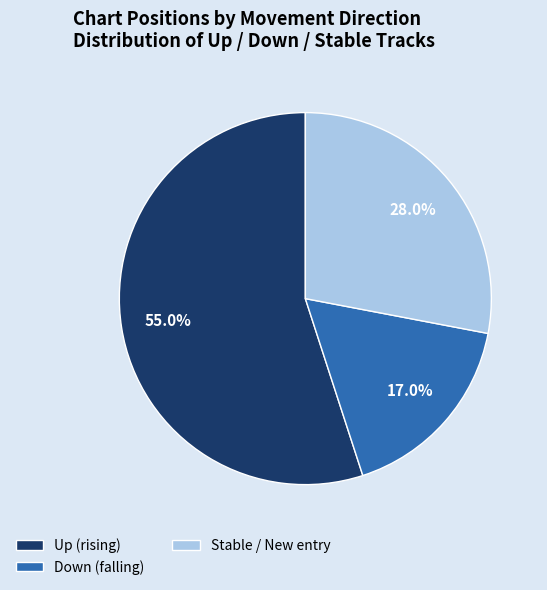

How many segments does this pie chart have?

3